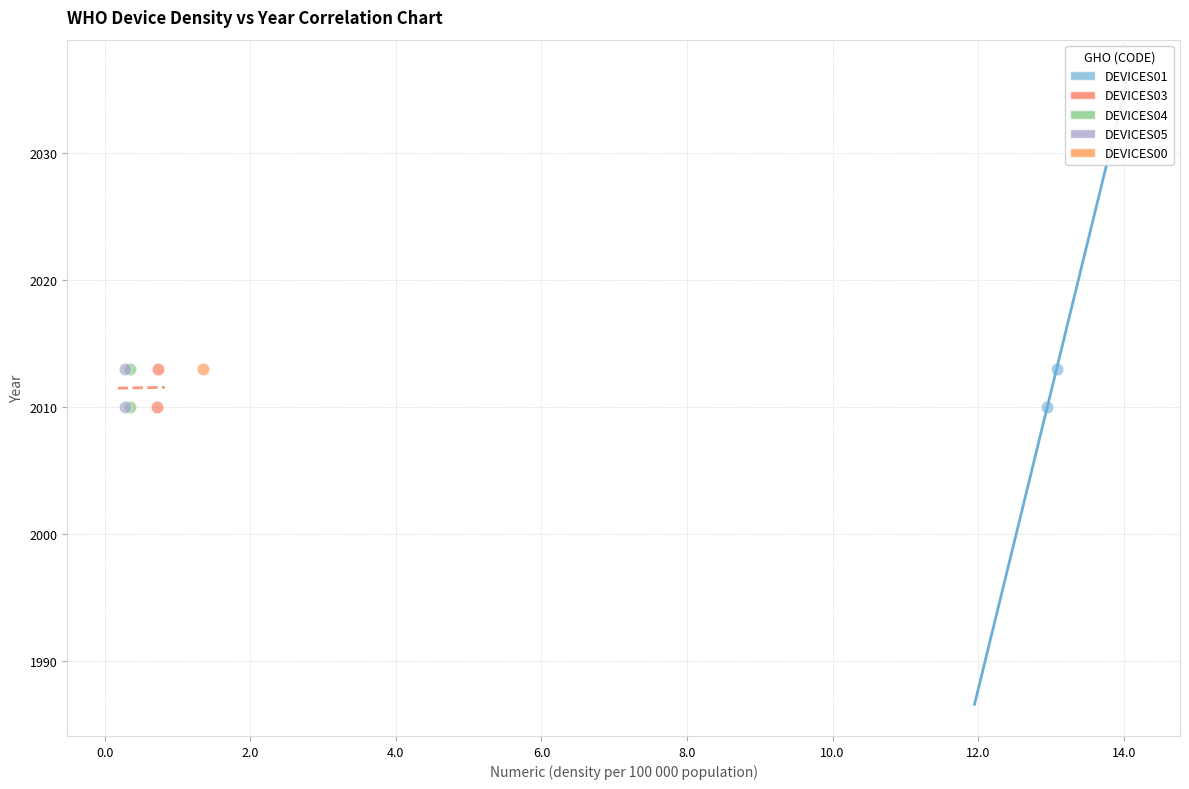

What are all the series names shown in the legend?

DEVICES01, DEVICES03, DEVICES04, DEVICES05, DEVICES00